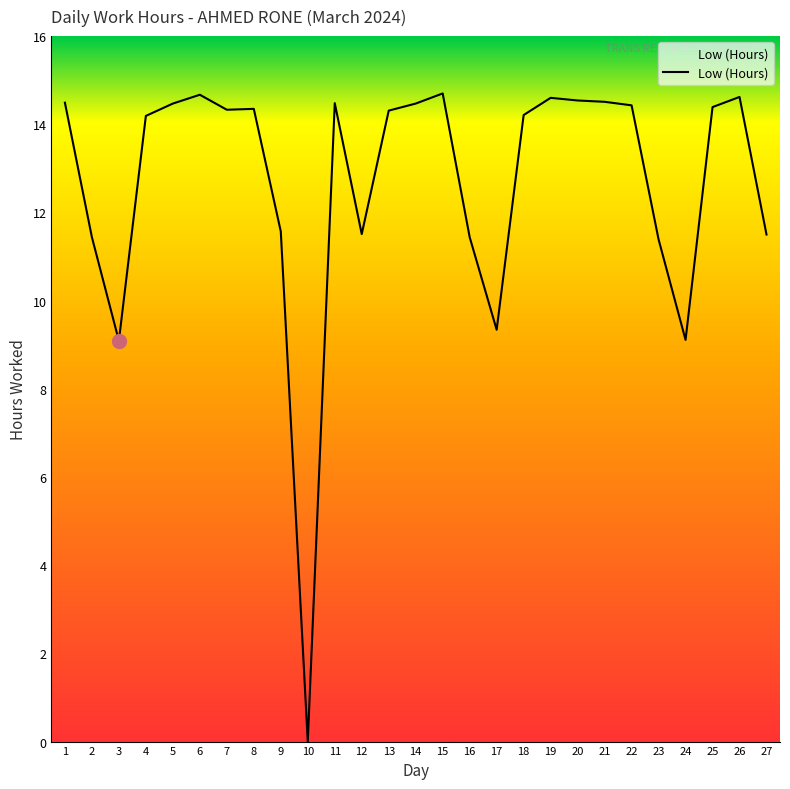

What is the maximum value shown in the chart?

14.7